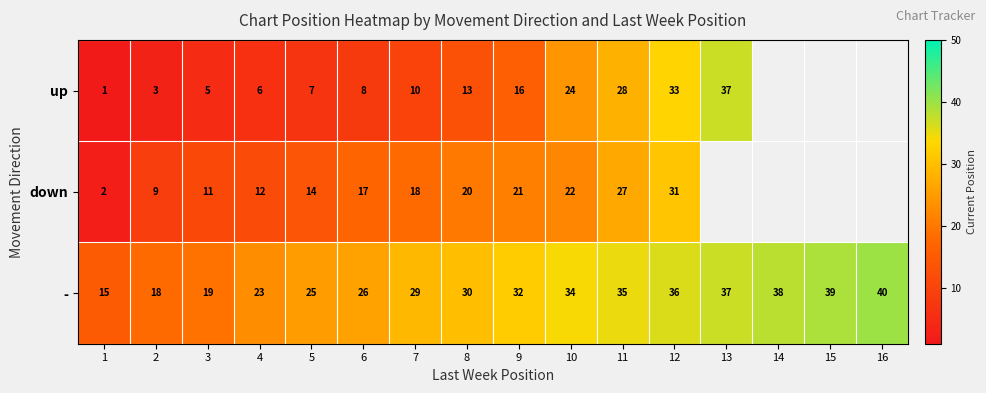

Between 3 and 5, which series saw the biggest shift?

-